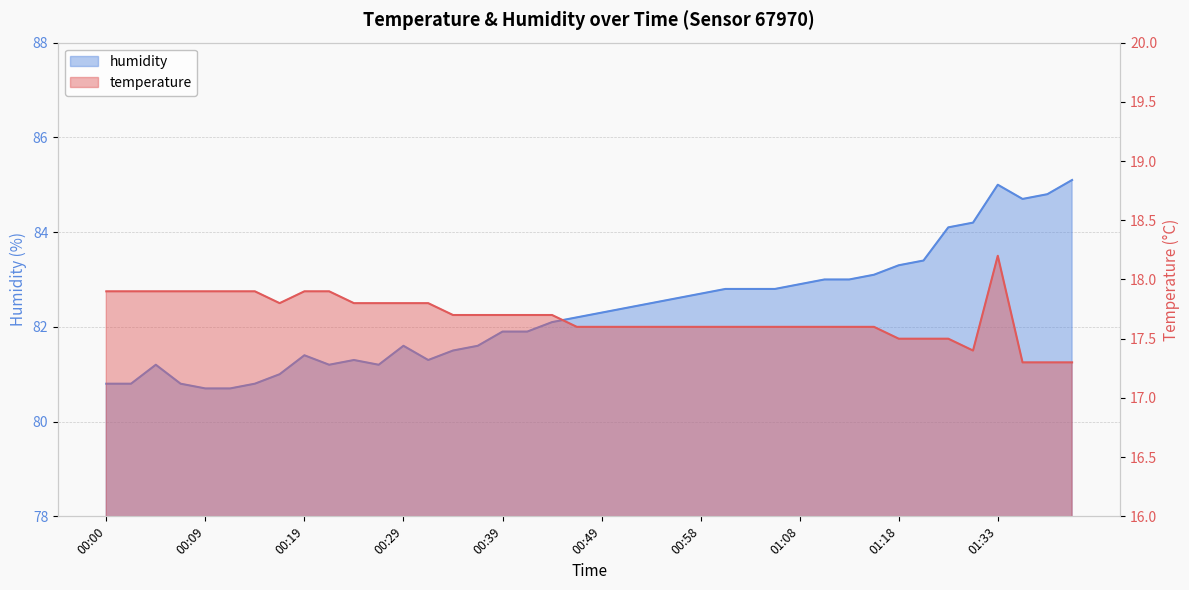

In humidity, how many points are lower than both neighbors (excluding endpoints)?

4